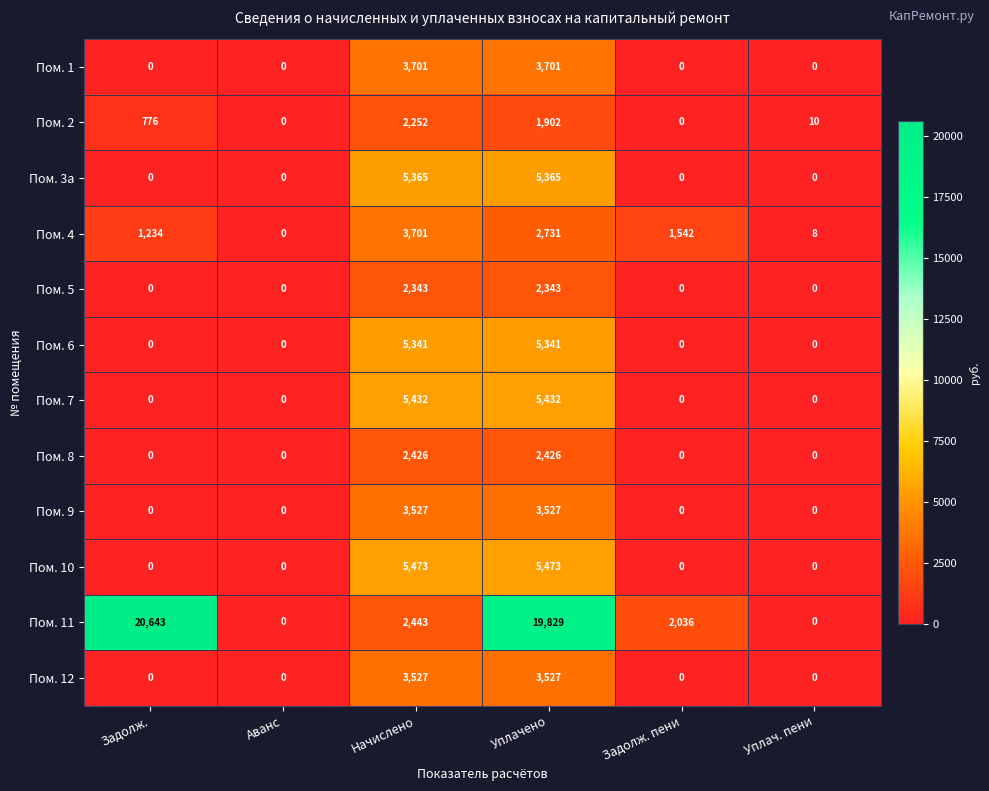

Which series has the largest range (max minus min)?

Пом. 11